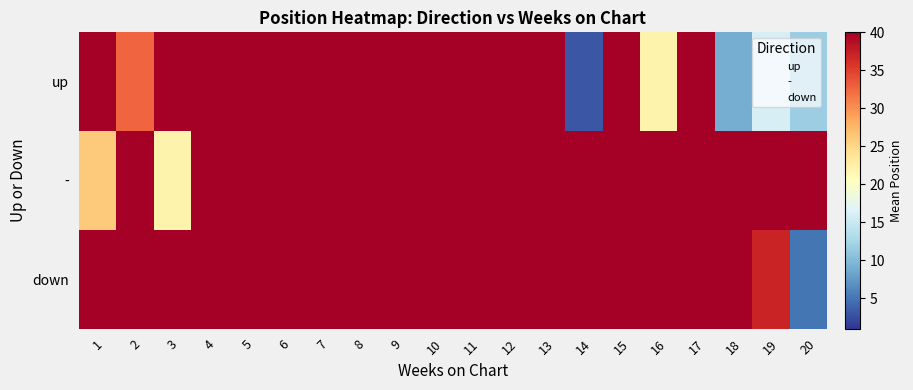

Reading right to left, what are all the values shown in this chart?

up: 20=11.8	19=16.0	18=9.0	17=42.0	16=22.0	15=42.0	14=3.0	13=42.0	12=42.0	11=42.0	10=42.0	9=42.0	8=42.0	7=42.0	6=42.0	5=42.0	4=42.0	3=42.0	2=32.7	1=42.0
-: 20=42.0	19=42.0	18=42.0	17=42.0	16=42.0	15=42.0	14=42.0	13=42.0	12=42.0	11=42.0	10=42.0	9=42.0	8=42.0	7=42.0	6=42.0	5=42.0	4=42.0	3=22.0	2=42.0	1=26.1
down: 20=5.0	19=37.0	18=42.0	17=42.0	16=42.0	15=42.0	14=42.0	13=42.0	12=42.0	11=42.0	10=42.0	9=42.0	8=42.0	7=42.0	6=42.0	5=42.0	4=42.0	3=42.0	2=42.0	1=42.0